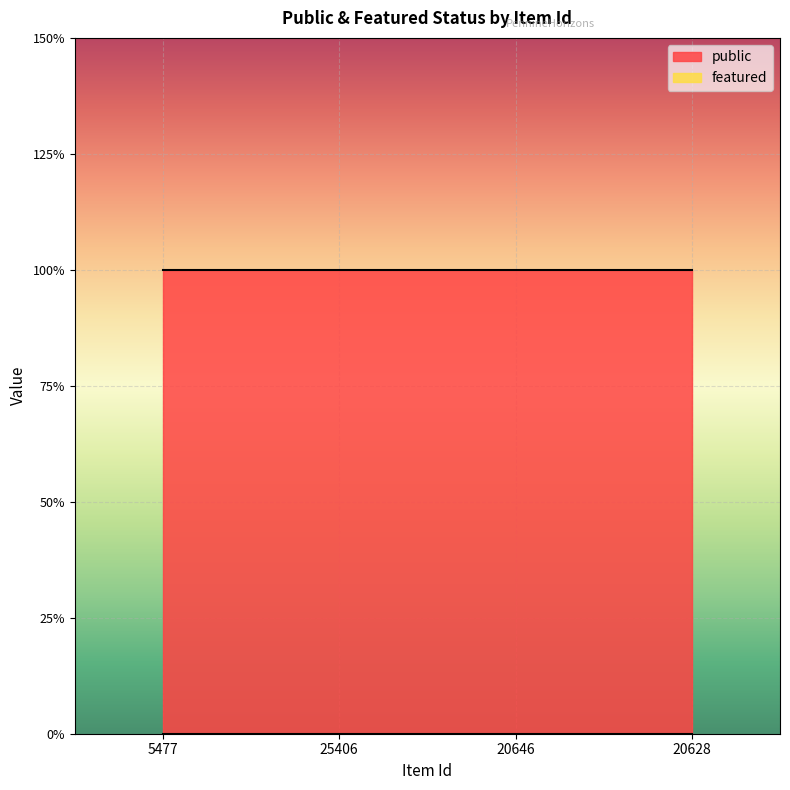

At which label is featured closest to 0?

5477